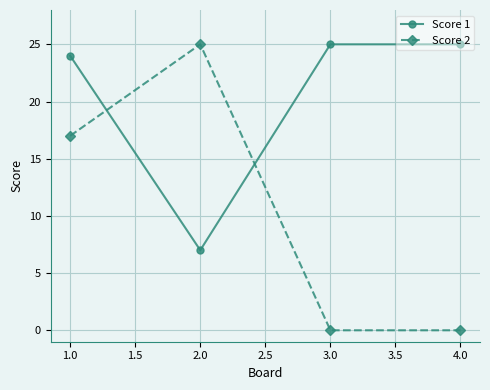

Does the chart have visible grid lines?

Yes